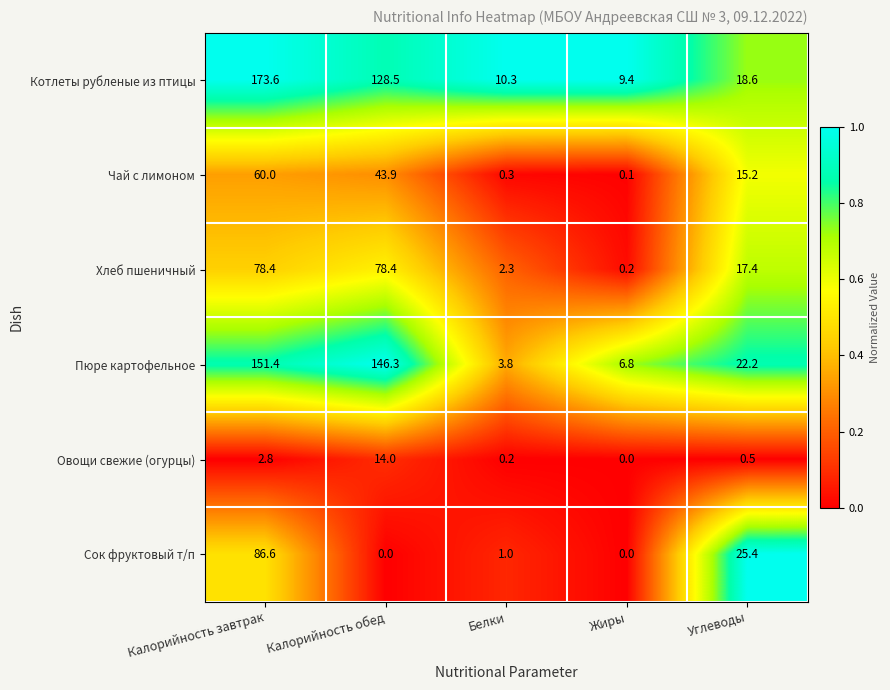

What is the average value of the Овощи свежие (огурцы) series?

3.5